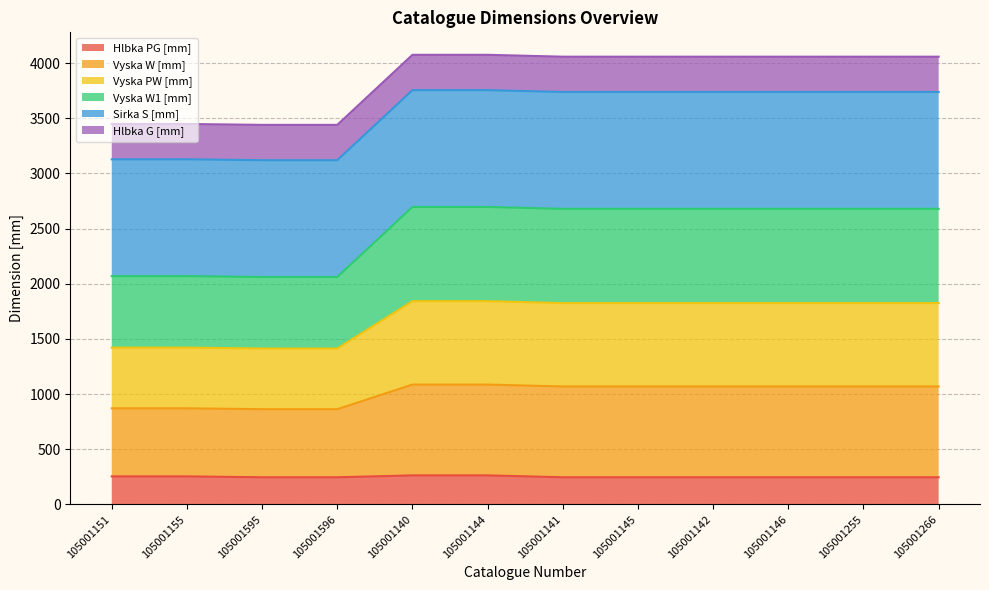

Which has a higher value, 105001151 or 105001255?

105001151